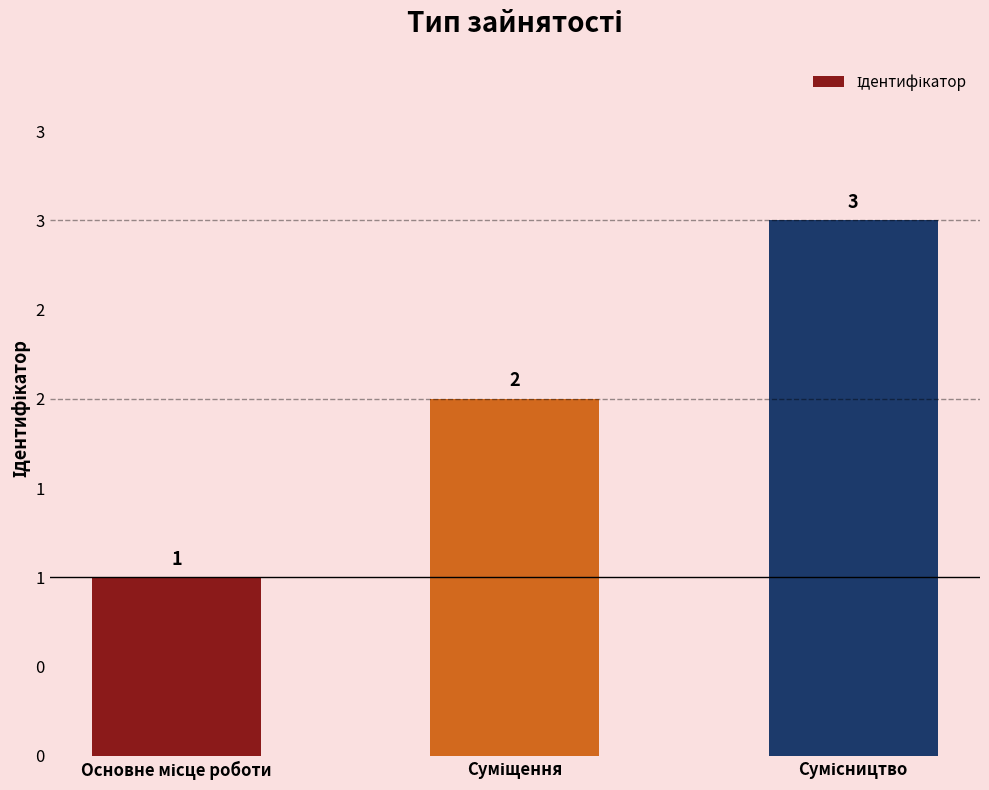

List the labels in order of value, smallest first.

Основне місце роботи, Суміщення, Сумісництво